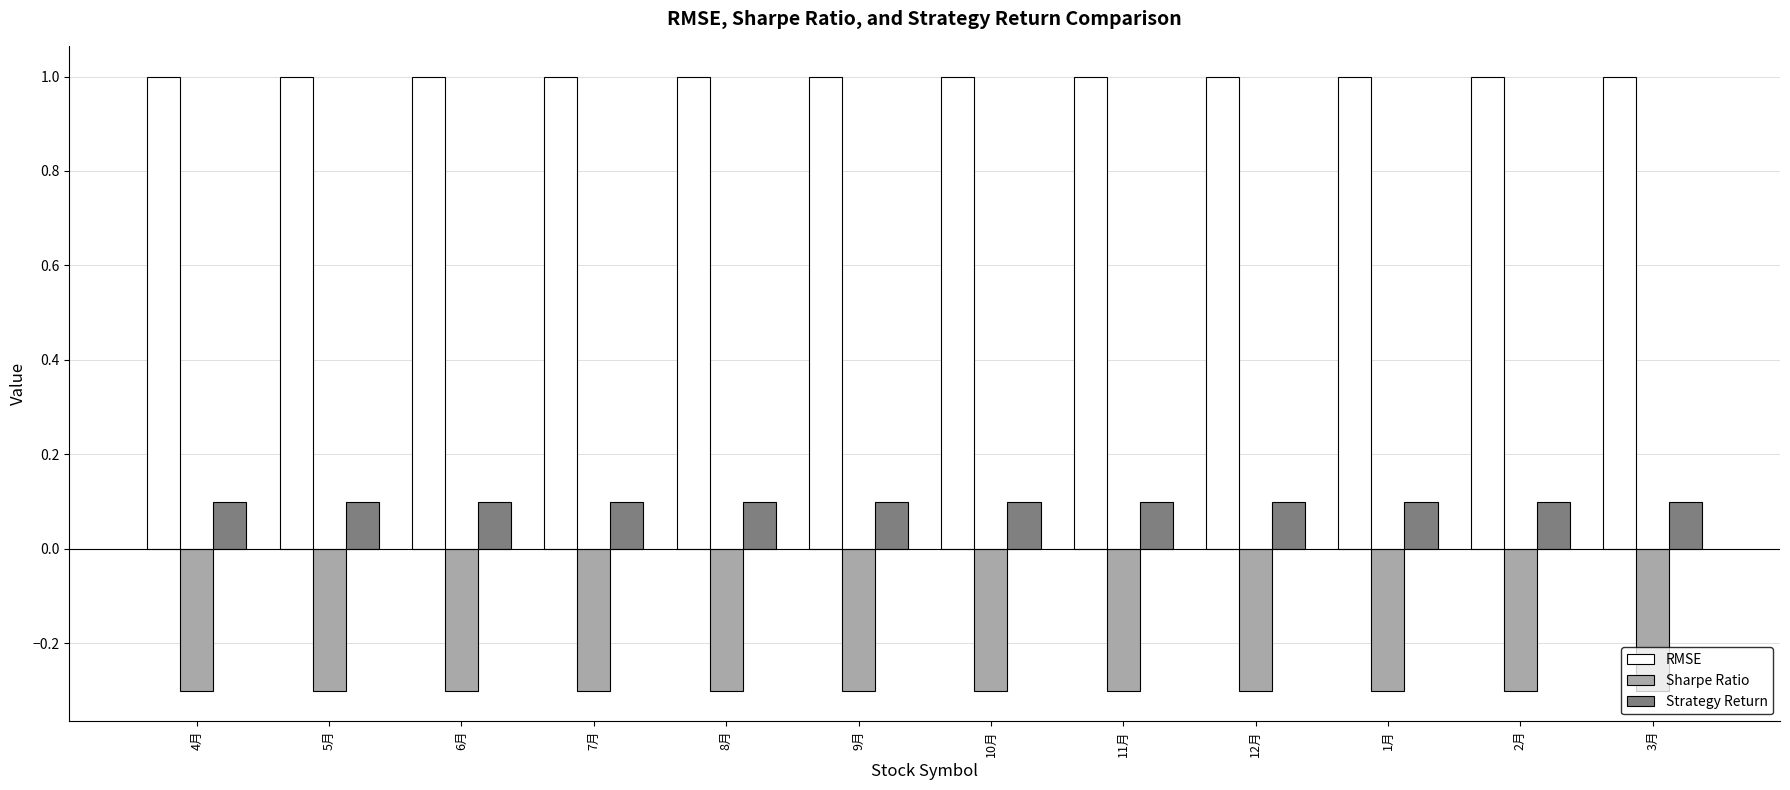

What is the minimum value shown in the chart?

-0.3